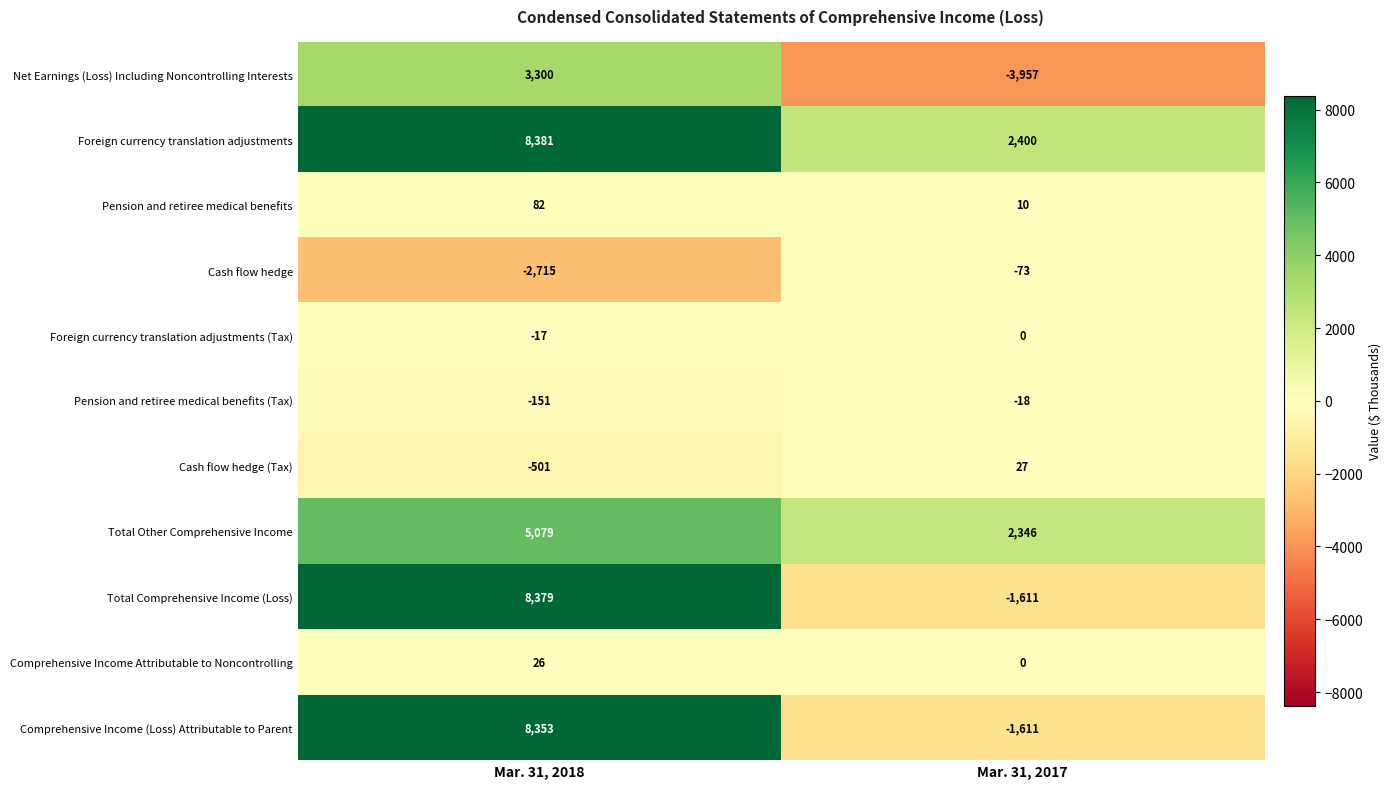

Reading left to right, transcribe all the data shown in this chart.

Net Earnings (Loss) Including Noncontrolling Interests: Mar. 31, 2018=3300	Mar. 31, 2017=-3957
Foreign currency translation adjustments: Mar. 31, 2018=8381	Mar. 31, 2017=2400
Pension and retiree medical benefits: Mar. 31, 2018=82	Mar. 31, 2017=10
Cash flow hedge: Mar. 31, 2018=-2715	Mar. 31, 2017=-73
Foreign currency translation adjustments (Tax): Mar. 31, 2018=-17	Mar. 31, 2017=0
Pension and retiree medical benefits (Tax): Mar. 31, 2018=-151	Mar. 31, 2017=-18
Cash flow hedge (Tax): Mar. 31, 2018=-501	Mar. 31, 2017=27
Total Other Comprehensive Income: Mar. 31, 2018=5079	Mar. 31, 2017=2346
Total Comprehensive Income (Loss): Mar. 31, 2018=8379	Mar. 31, 2017=-1611
Comprehensive Income Attributable to Noncontrolling: Mar. 31, 2018=26	Mar. 31, 2017=0
Comprehensive Income (Loss) Attributable to Parent: Mar. 31, 2018=8353	Mar. 31, 2017=-1611